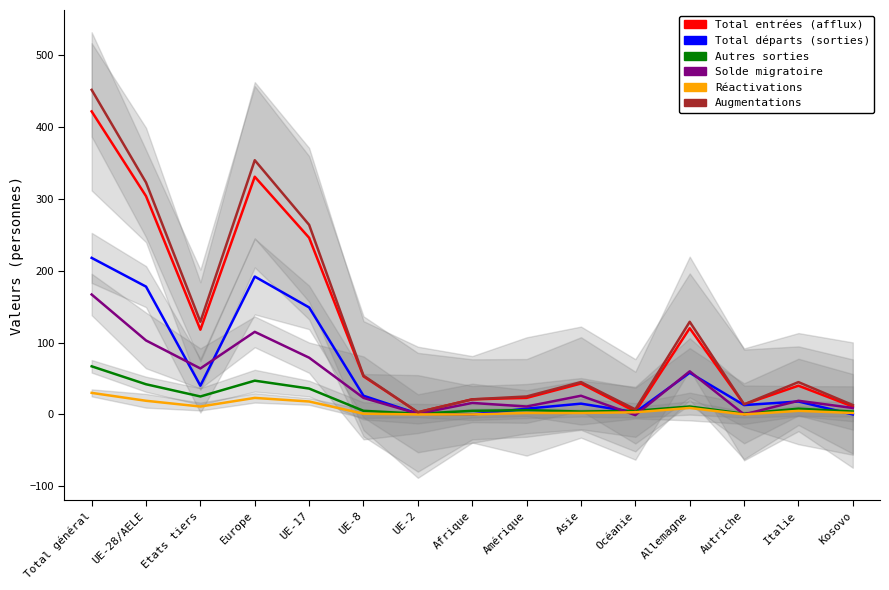

How many data points in Total entrées (afflux) are above 43?

7